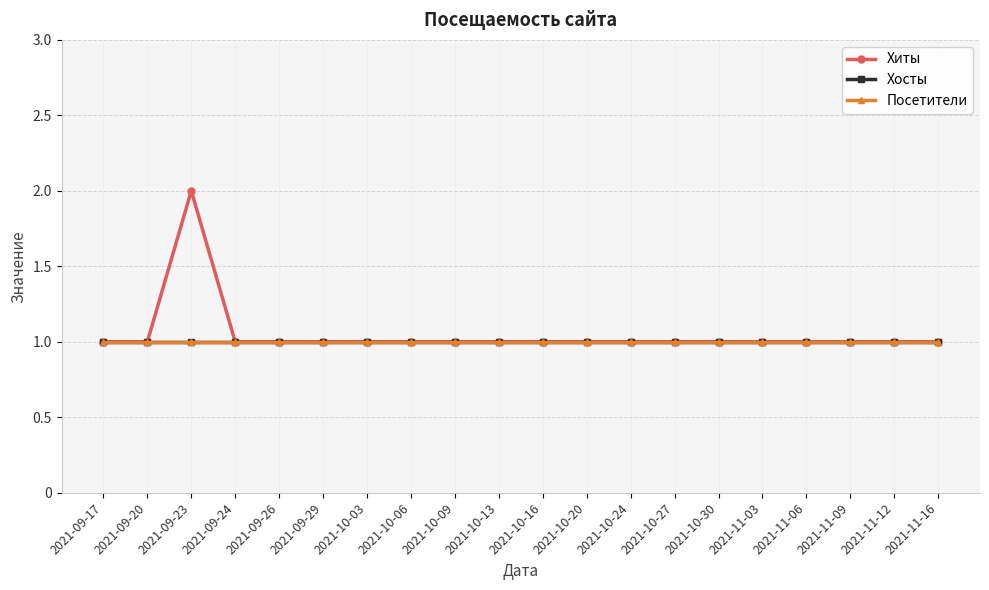

What is the difference between the highest and lowest values at 2021-09-23?

1